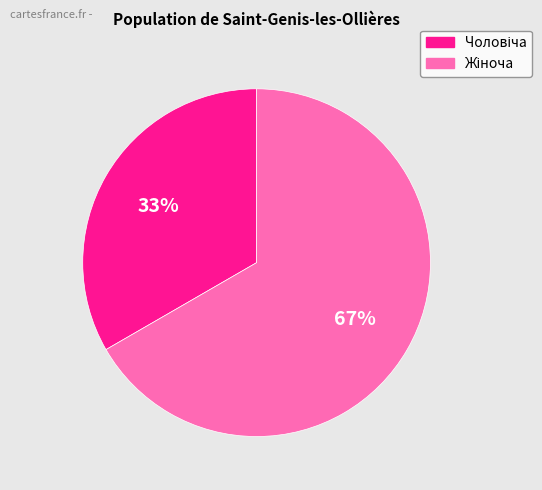

Is there a majority slice in this chart?

Yes